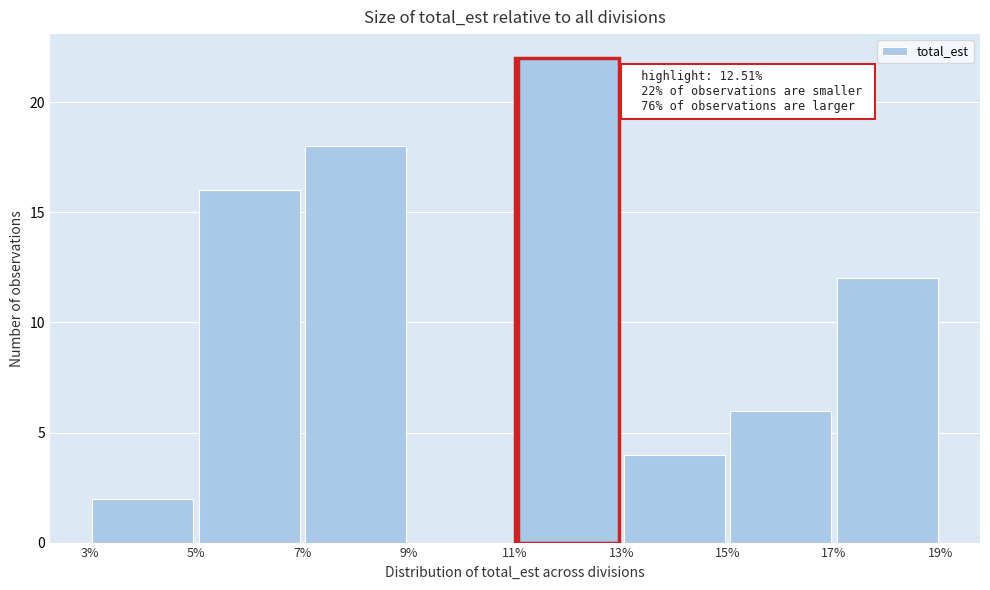

Over which range of the x-axis is the bar tallest?

11% to 13%